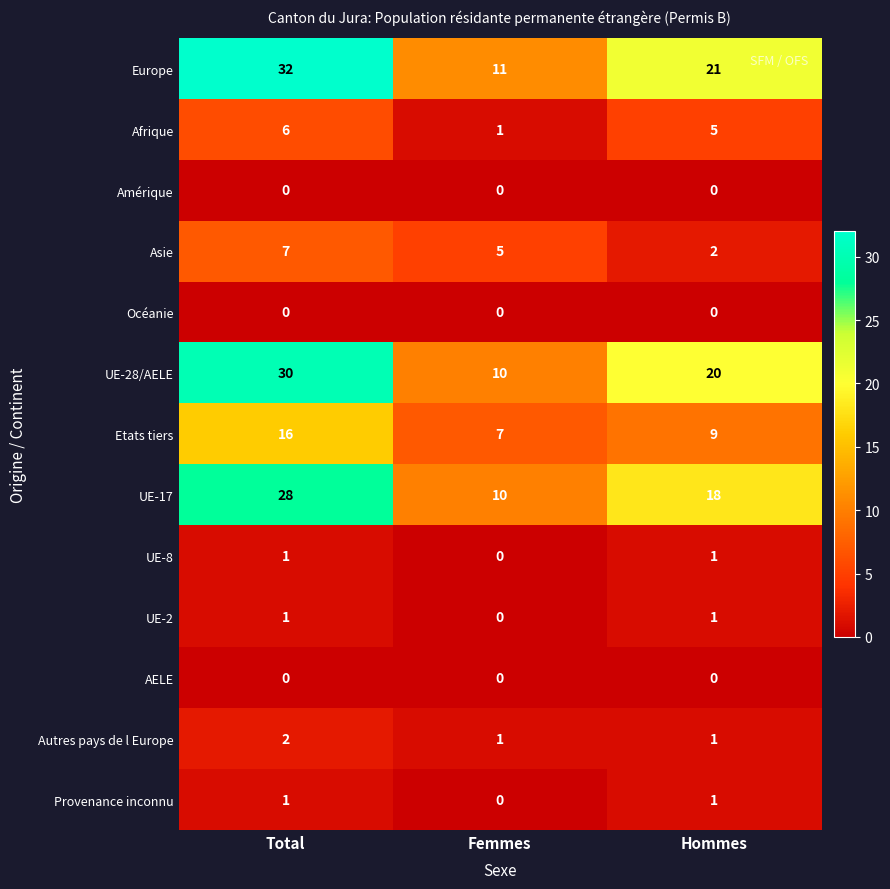

What is the average value of the UE-28/AELE series?

20